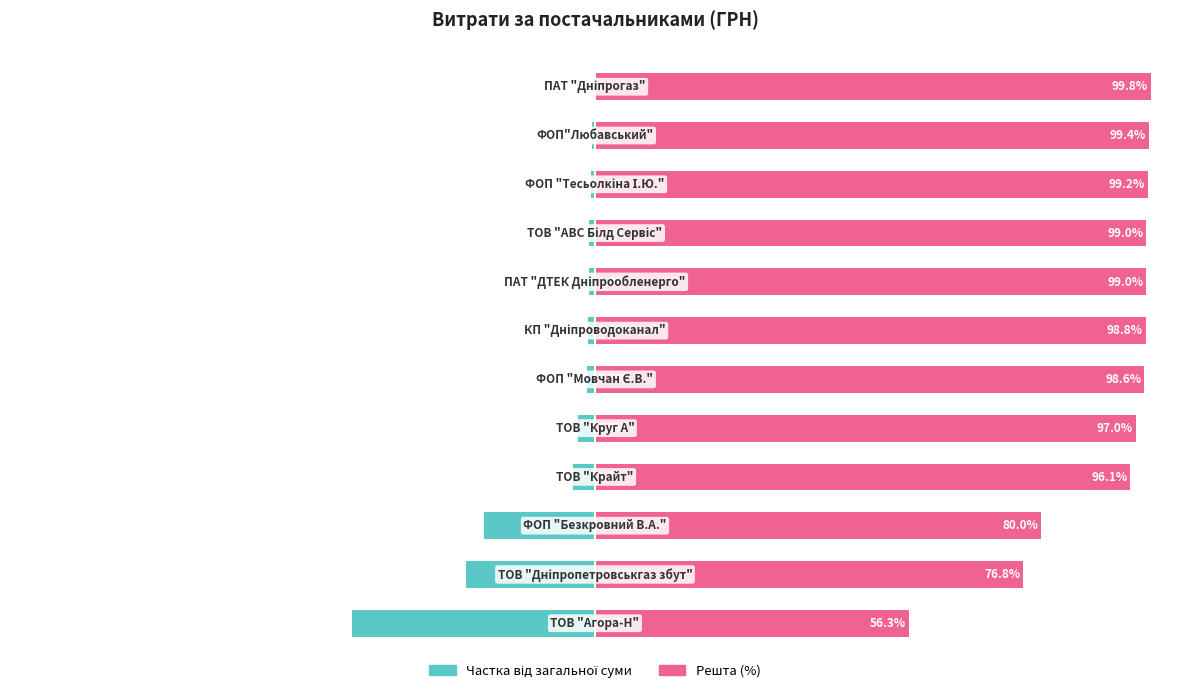

Reading left to right, transcribe all the data shown in this chart.

Частка від загальної суми: 0=-43.7	1=-23.2	2=-20.0	3=-3.9	4=-3.0	5=-1.4	6=-1.2	7=-1.0	8=-1.0	9=-0.8	10=-0.6	11=-0.2
Решта (%): 0=56.3	1=76.8	2=80.0	3=96.1	4=97.0	5=98.6	6=98.8	7=99.0	8=99.0	9=99.2	10=99.4	11=99.8